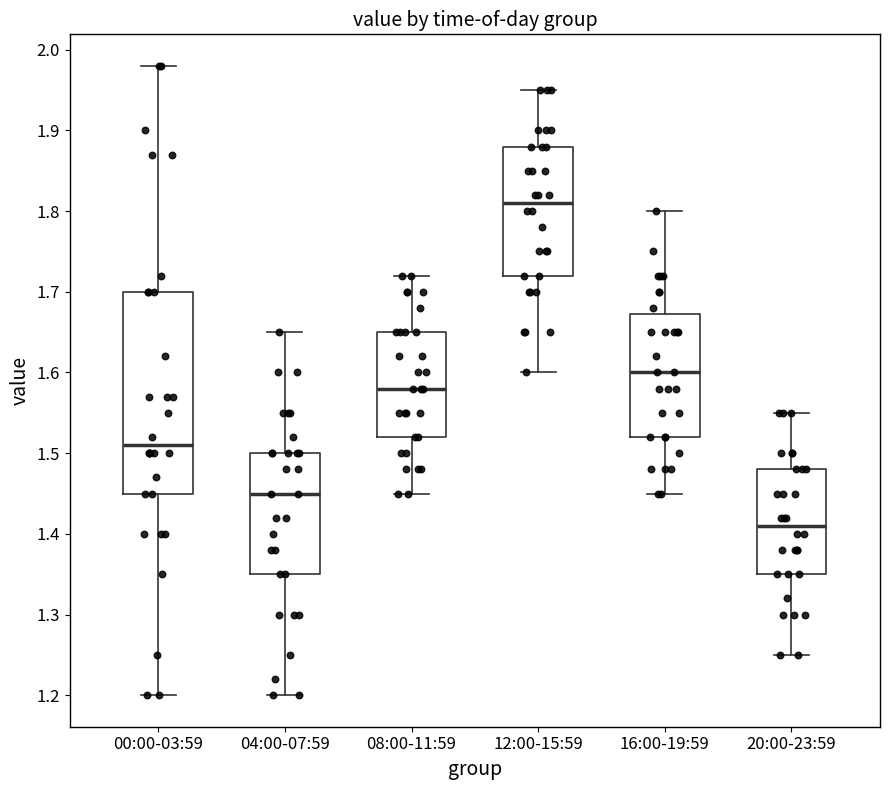

Comparing the boxes themselves (not the whiskers), which one is the tallest?

00:00-03:59